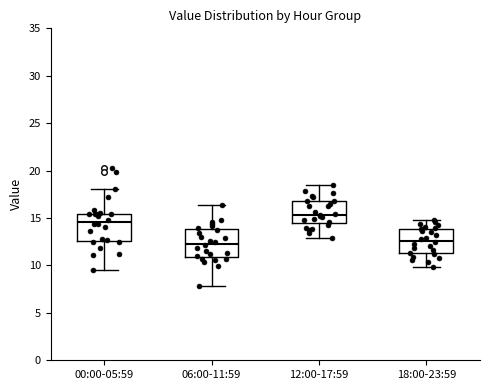

Reading left to right, transcribe this box plot: for each box, give where its median line is, the range the box spans, and where its two whiskers end, as read against the y-axis. The values are not printed on the chart, so give them approximately, as read against the axis.

00:00-05:59: median 14.5, box 12.5 to 15.5, whiskers 9.5 to 18.0
06:00-11:59: median 12.5, box 11.0 to 14.0, whiskers 8.0 to 16.5
12:00-17:59: median 15.5, box 14.5 to 17.0, whiskers 13.0 to 18.5
18:00-23:59: median 12.5, box 11.5 to 14.0, whiskers 10.0 to 15.0